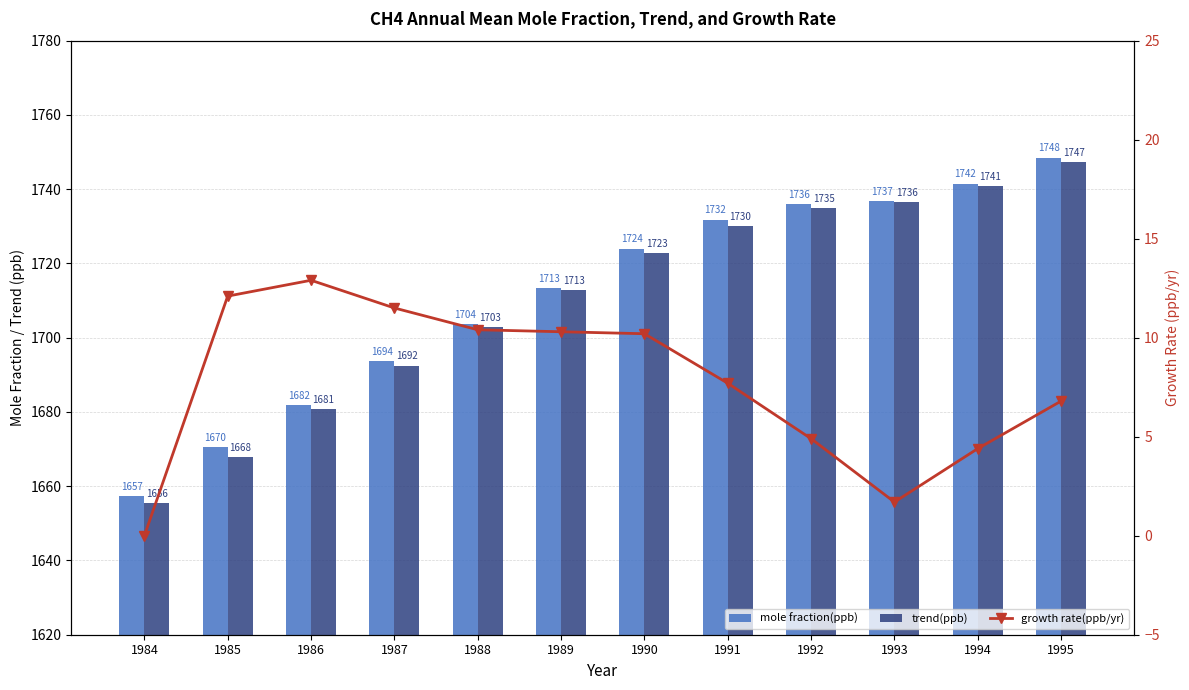

Which series has the largest total across all categories?

mole fraction(ppb)